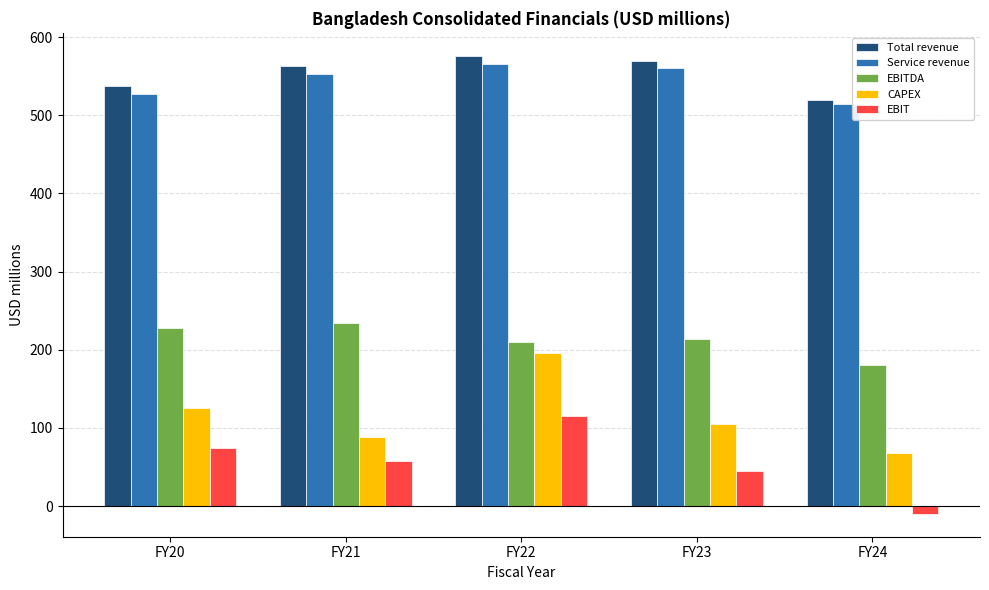

The value of EBITDA at FY24 is 180.3. True or false?

True